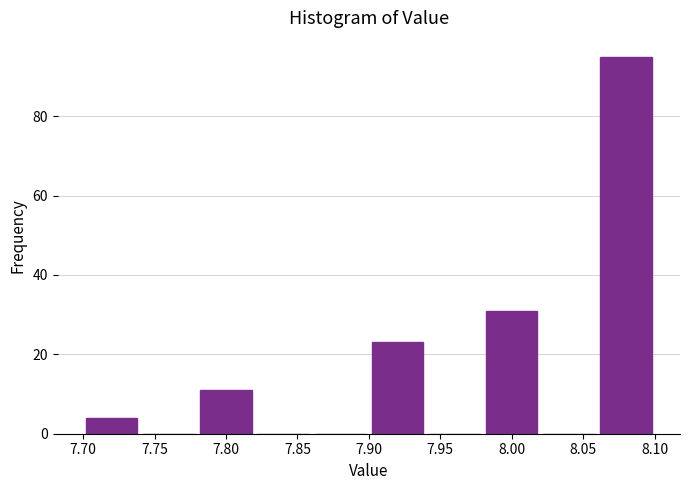

Reading left to right, list every bar in this chart as the range it spans on the x-axis followed by its height. The values are not printed on the chart, so give them approximately, as read against the axis.

7.70 to 7.74: 4
7.74 to 7.78: 0
7.78 to 7.82: 12
7.82 to 7.86: 0
7.86 to 7.90: 0
7.90 to 7.94: 24
7.94 to 7.98: 0
7.98 to 8.02: 32
8.02 to 8.06: 0
8.06 to 8.10: 96